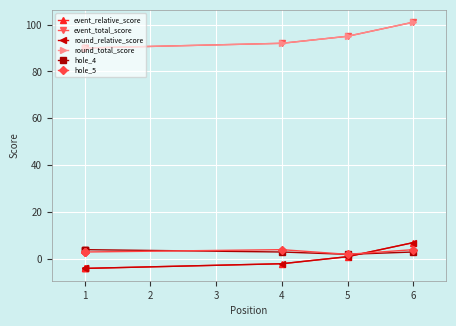

Does the chart display data point markers on the line(s)?

Yes